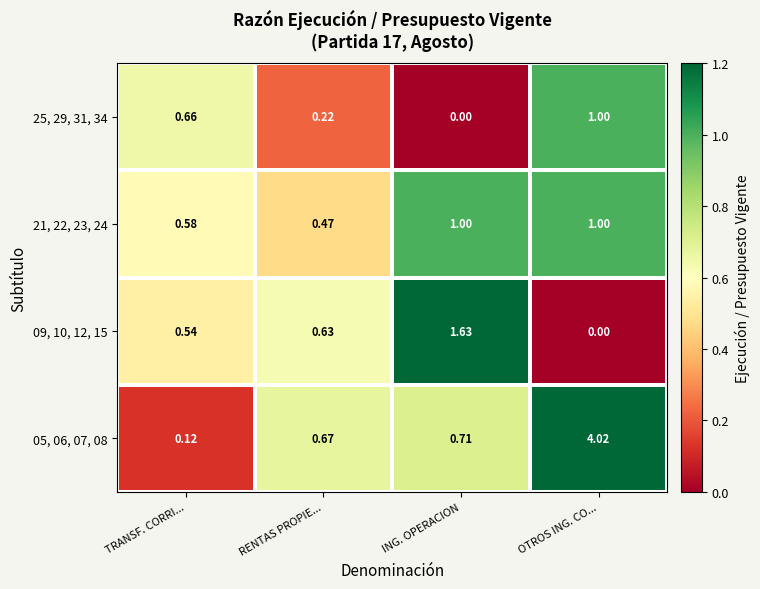

Where is 25, 29, 31, 34 nearest to the value 0?

ING. OPERACION